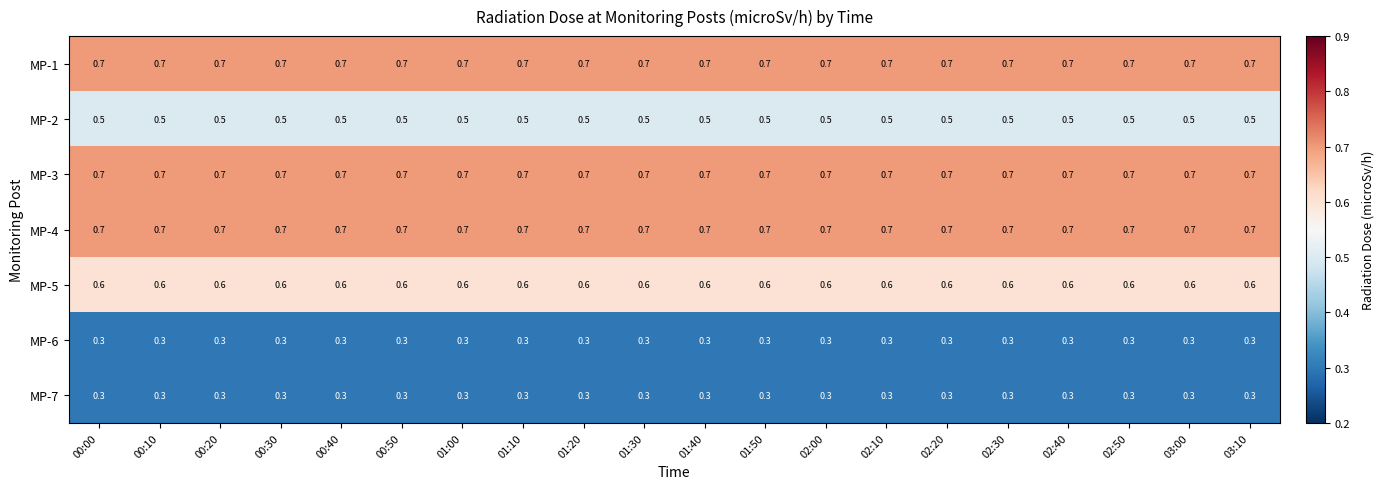

True or false: MP-6 has a value of 0.3 at 00:10.

True